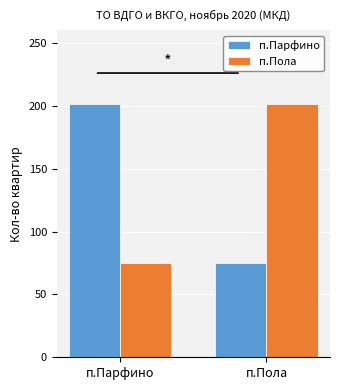

What are all the series names shown in the legend?

п.Парфино, п.Пола